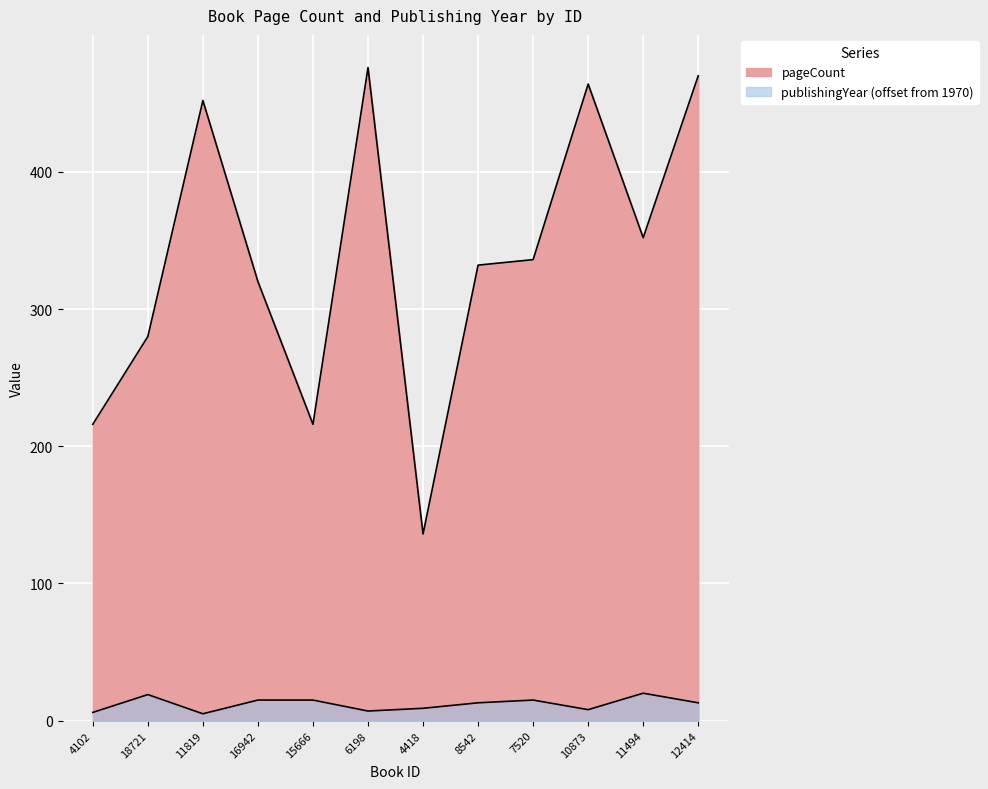

At which category does pageCount reach its first local peak?

11819